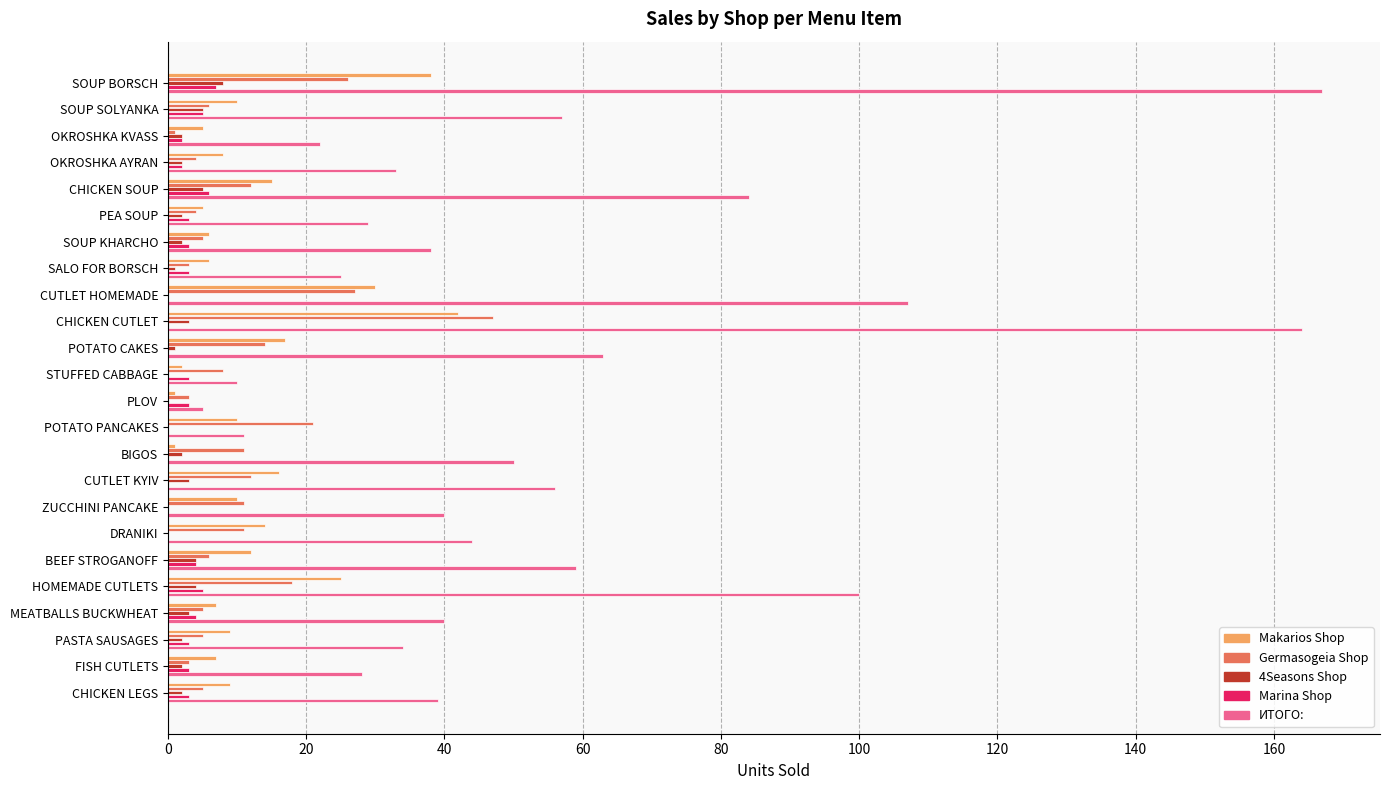

What value does the ИТОГО: series have at CUTLET HOMEMADE?

107